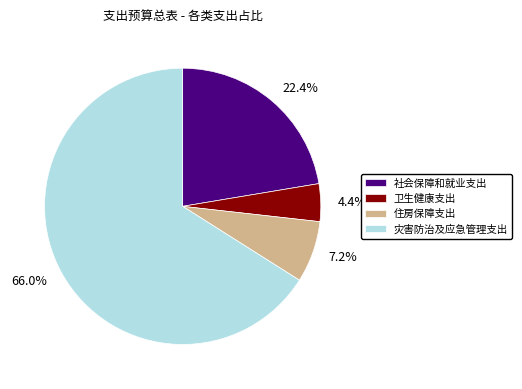

Count the number of slices in the pie.

4